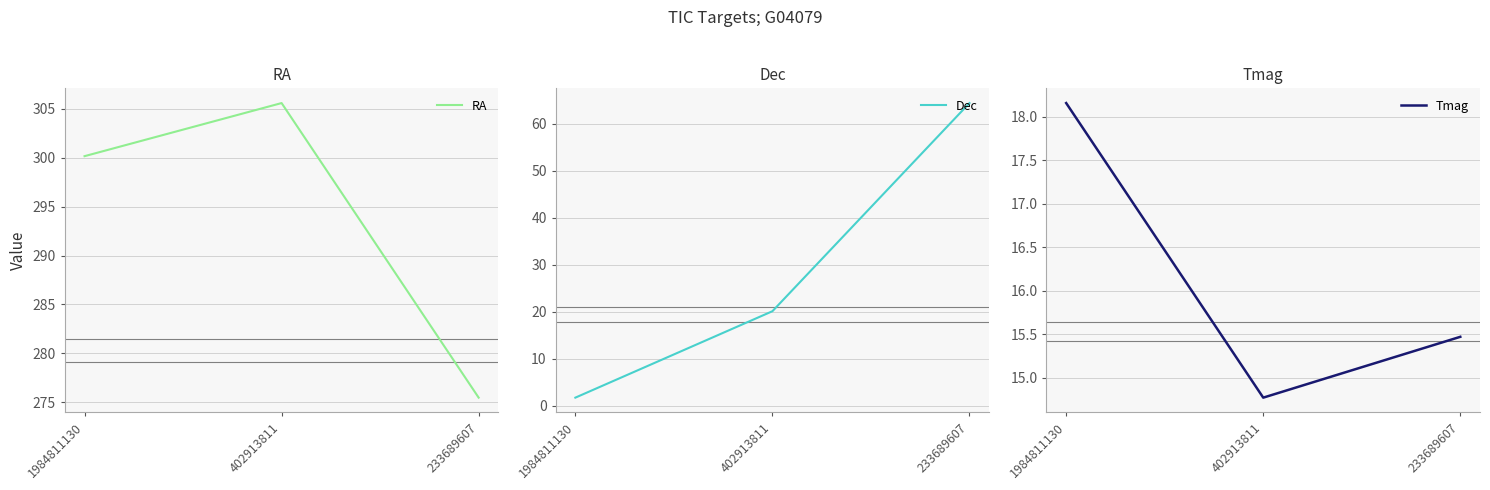

What is the approximate value of Tmag at 1984811130?

18.2